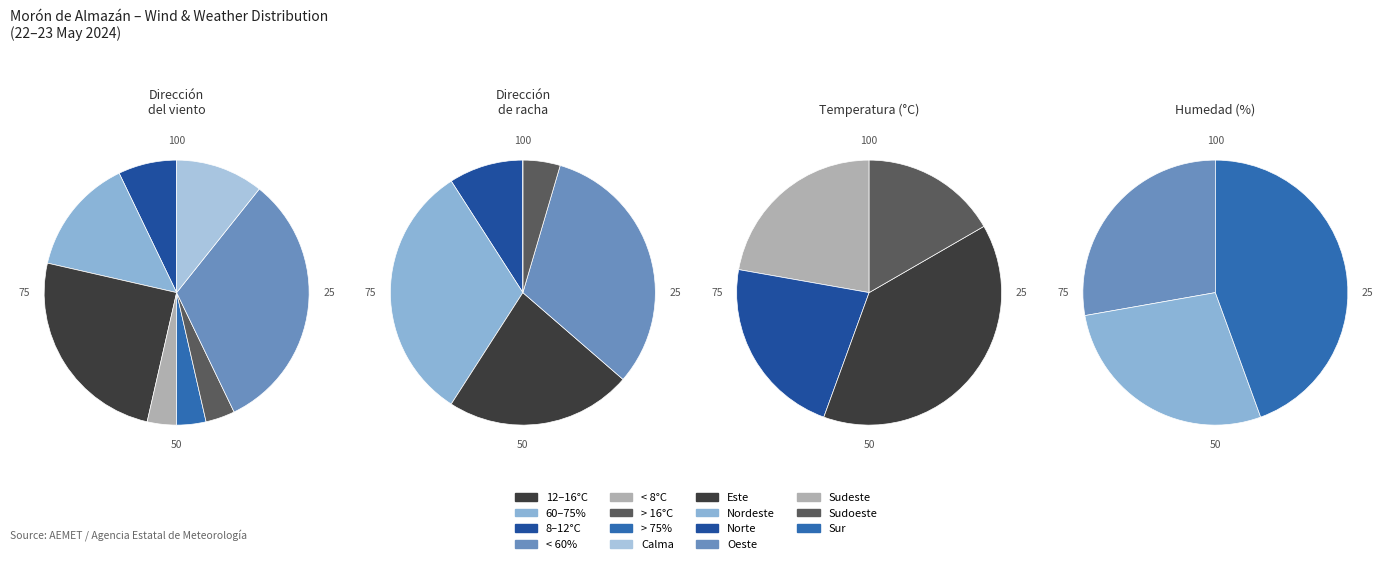

How many segments does this pie chart have?

8